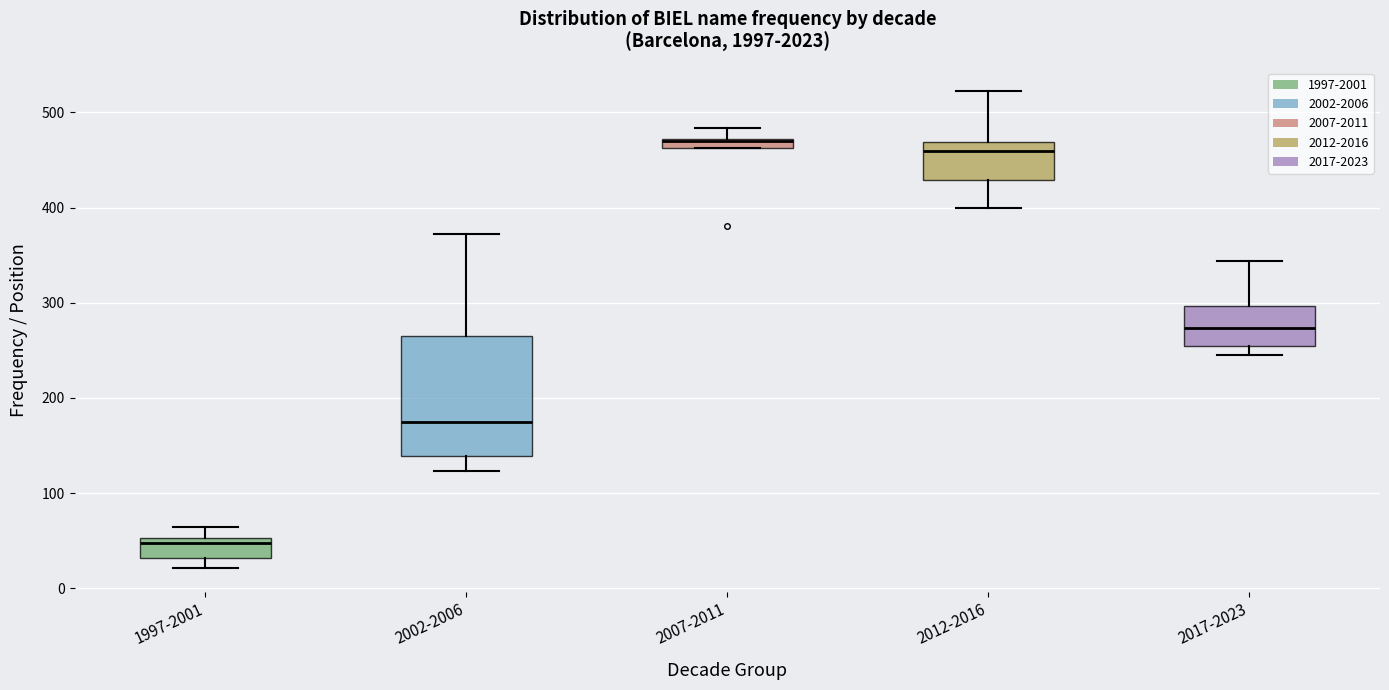

Comparing the boxes themselves (not the whiskers), which one is the tallest?

2002-2006